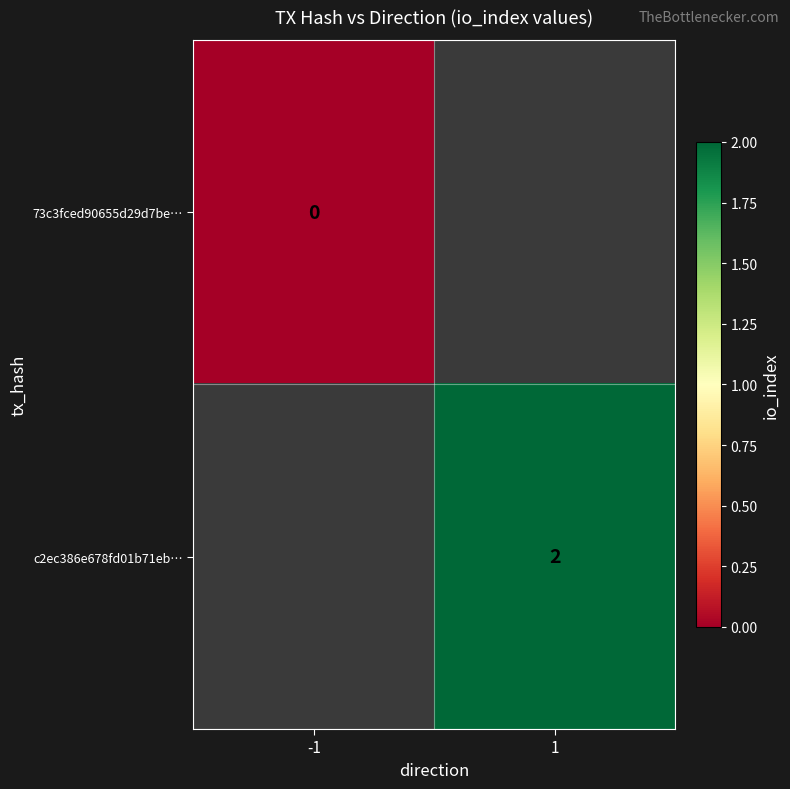

How many data points does each series have?

2